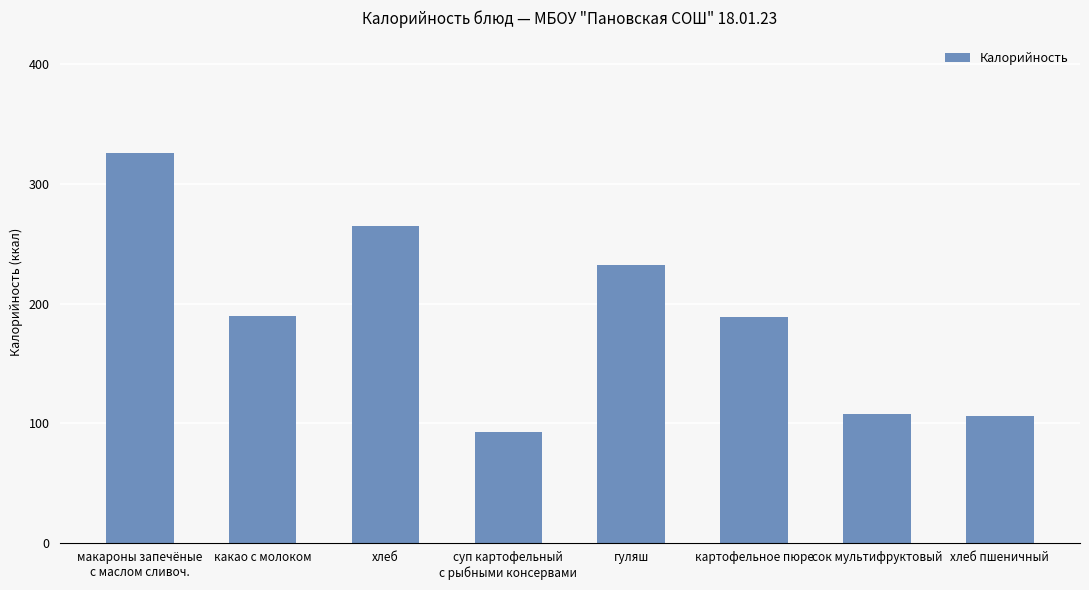

What is the greatest value displayed?

326